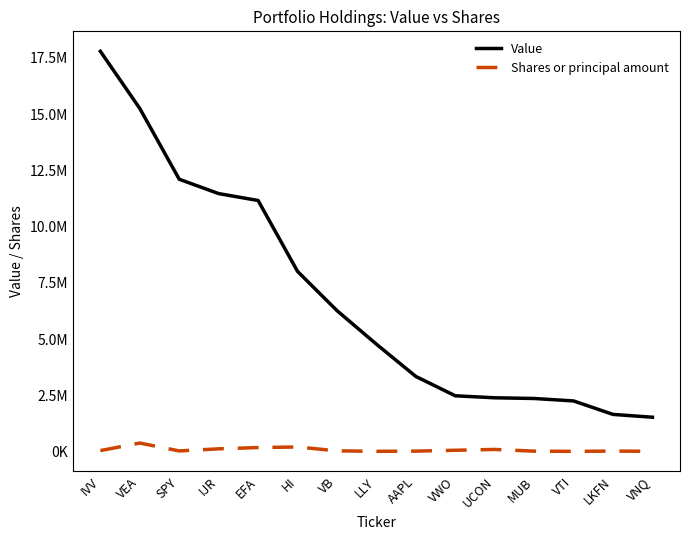

What is the label of the 2nd point from the right?

LKFN